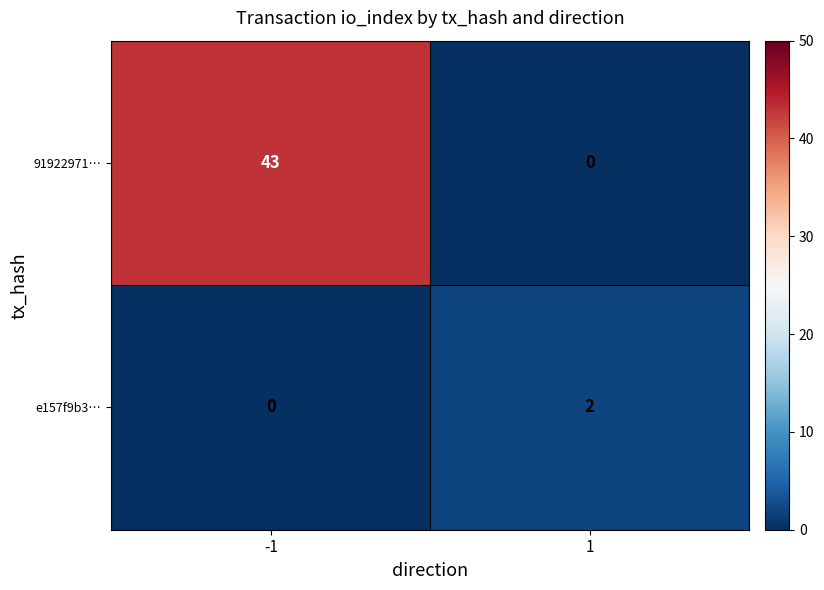

How many values in the 91922971… series are below 43?

1